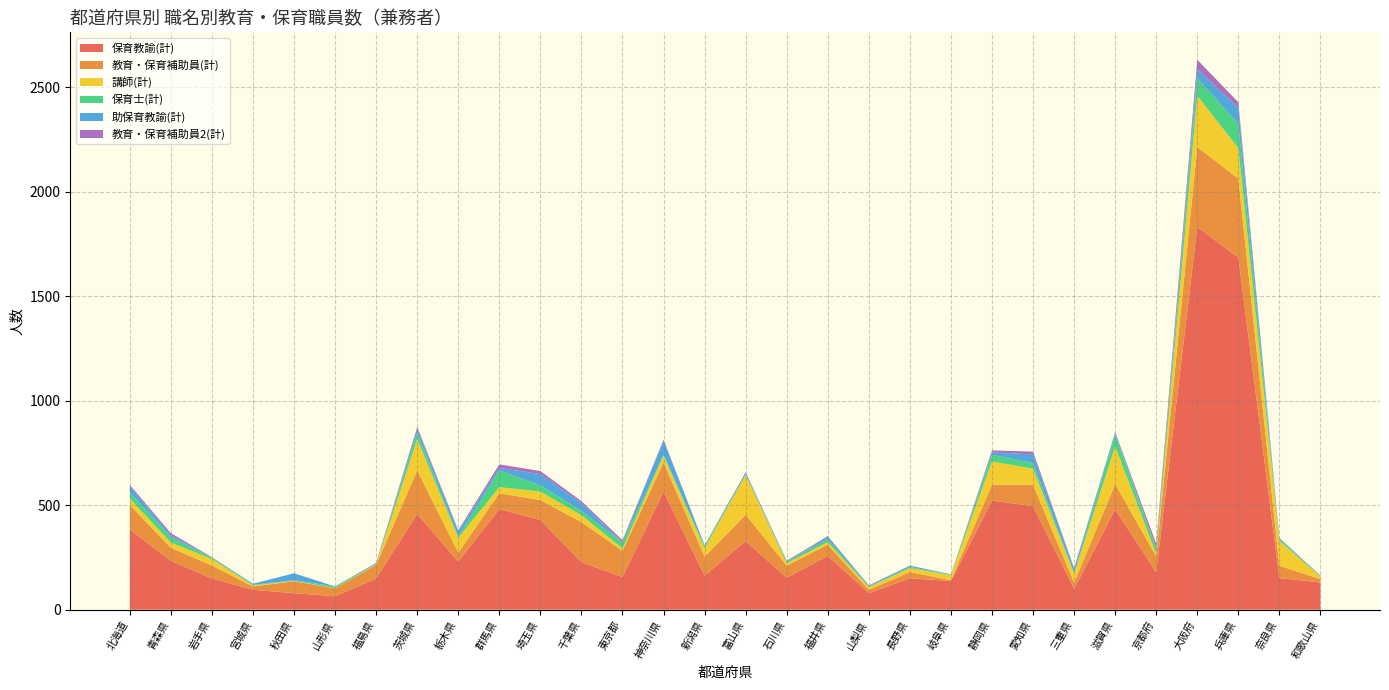

Reading left to right, what are all the values shown in this chart?

保育教諭(計): 383	234	149	95	79	64	149	458	230	481	429	227	156	565	163	328	153	257	79	150	137	522	495	100	480	179	1831	1684	151	130
教育・保育補助員(計): 117	62	62	16	57	38	65	208	43	76	95	192	125	139	90	126	58	54	16	30	4	76	102	29	121	75	382	378	59	16
講師(計): 31	25	31	5	2	1	2	150	71	29	41	33	12	32	40	192	11	12	13	19	24	111	77	44	180	13	245	146	119	12
保育士(計): 31	26	7	3	3	8	3	31	7	80	30	20	29	6	10	0	8	14	2	5	2	32	27	3	56	24	84	116	8	3
助保育教諭(計): 28	9	0	5	33	0	2	18	24	12	53	37	0	68	4	11	0	12	5	6	2	11	42	19	9	4	44	75	5	0
教育・保育補助員2(計): 7	10	2	0	0	0	3	9	5	17	15	10	10	3	1	0	4	3	1	1	0	10	13	4	4	20	44	28	1	2